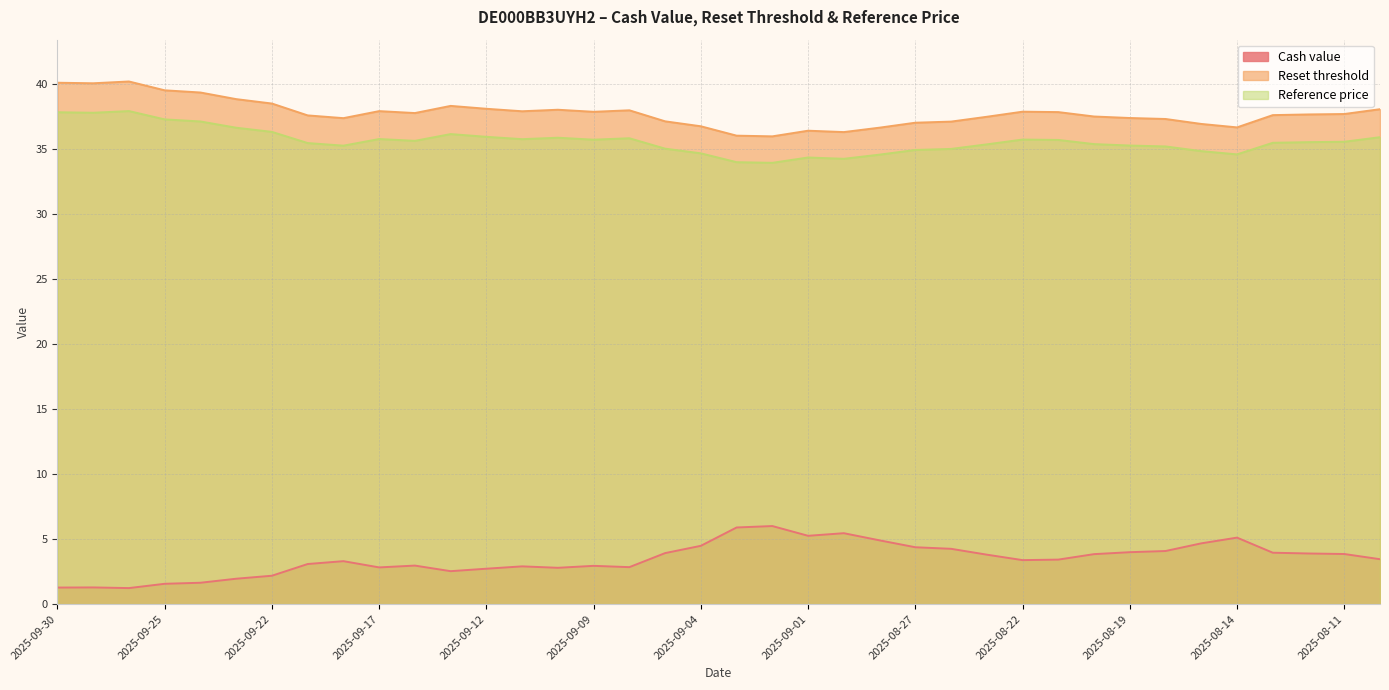

True or false: Cash value and Reference price intersect in this chart.

False